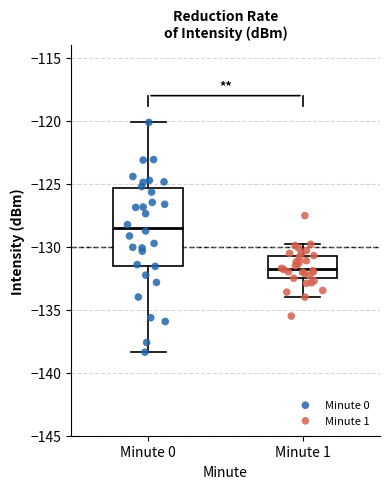

Where does the lower whisker of the box for Minute 1 end on the y-axis? The values are not printed on the chart, so give them approximately, as read against the axis.

-134.0